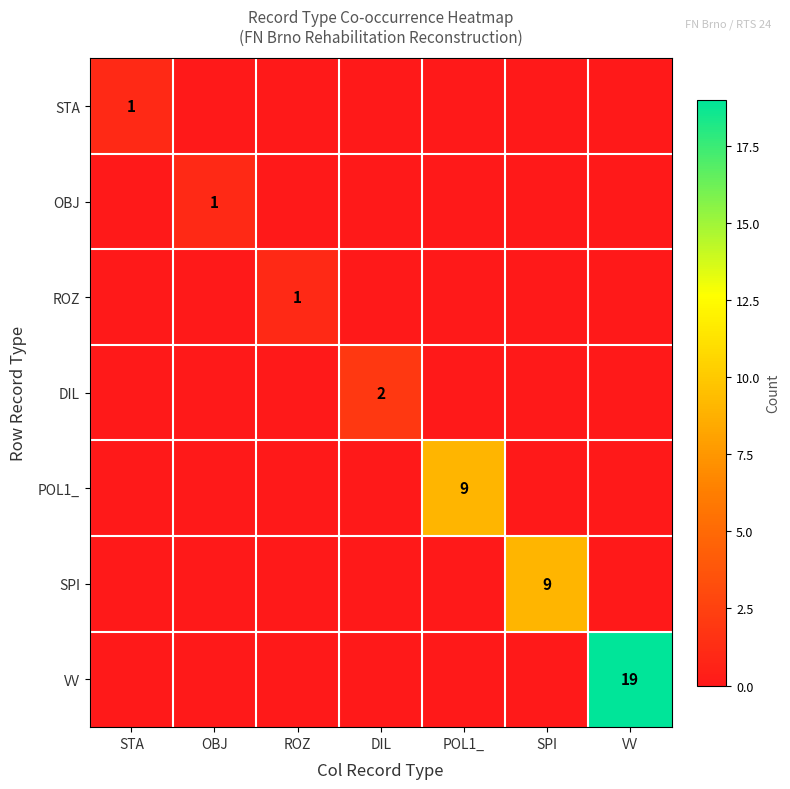

Is it true that DIL equals 2 at DIL?

True